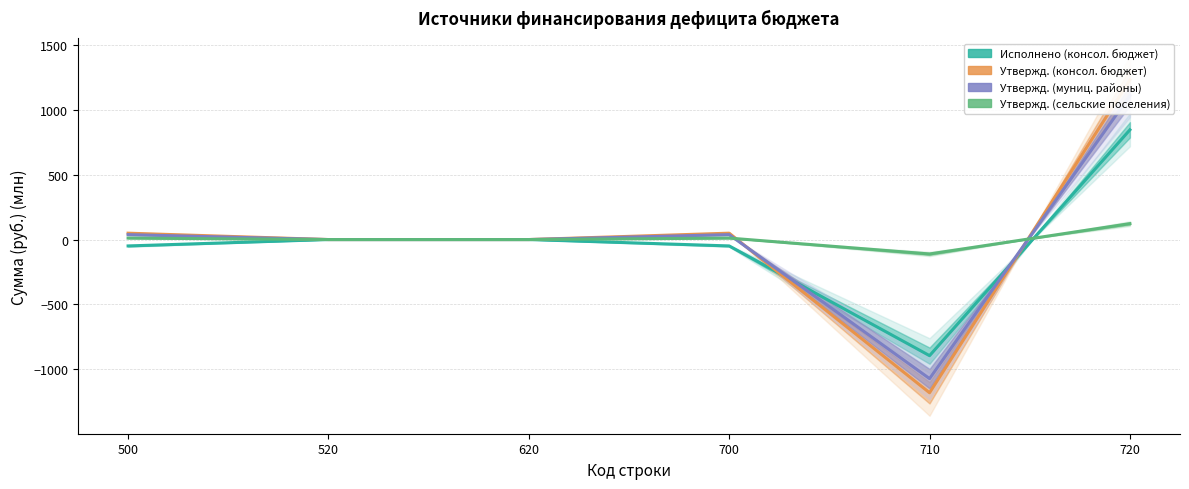

What is the sum of the Утвержд. (консол. бюджет) values at 700 and 620?

49.0